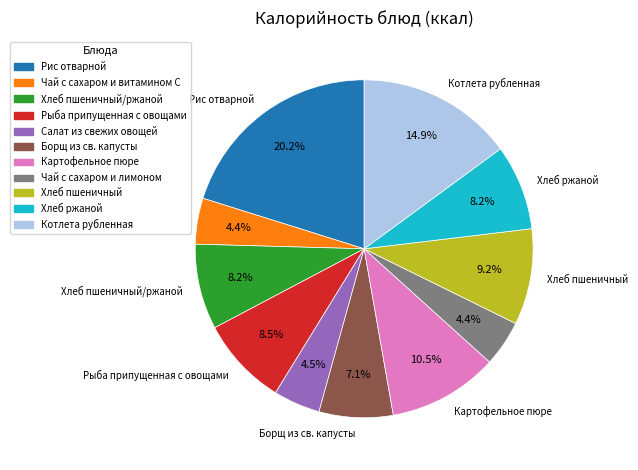

What percentage do Рыба припущенная с овощами and Чай с сахаром и витамином С together represent?

12.9%